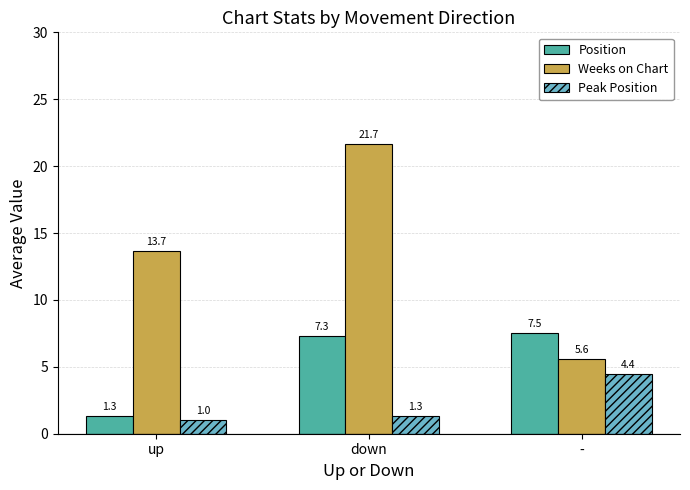

Which category has the lowest value in the Position series?

up